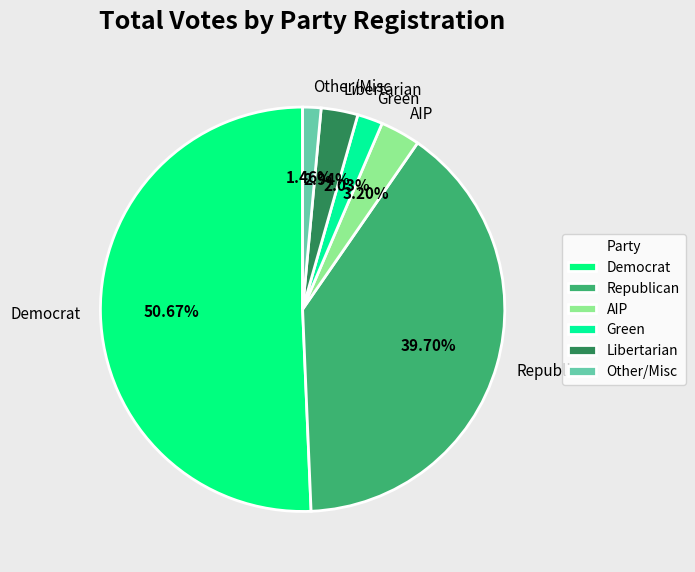

Is there any slice that represents more than half of the pie?

Yes